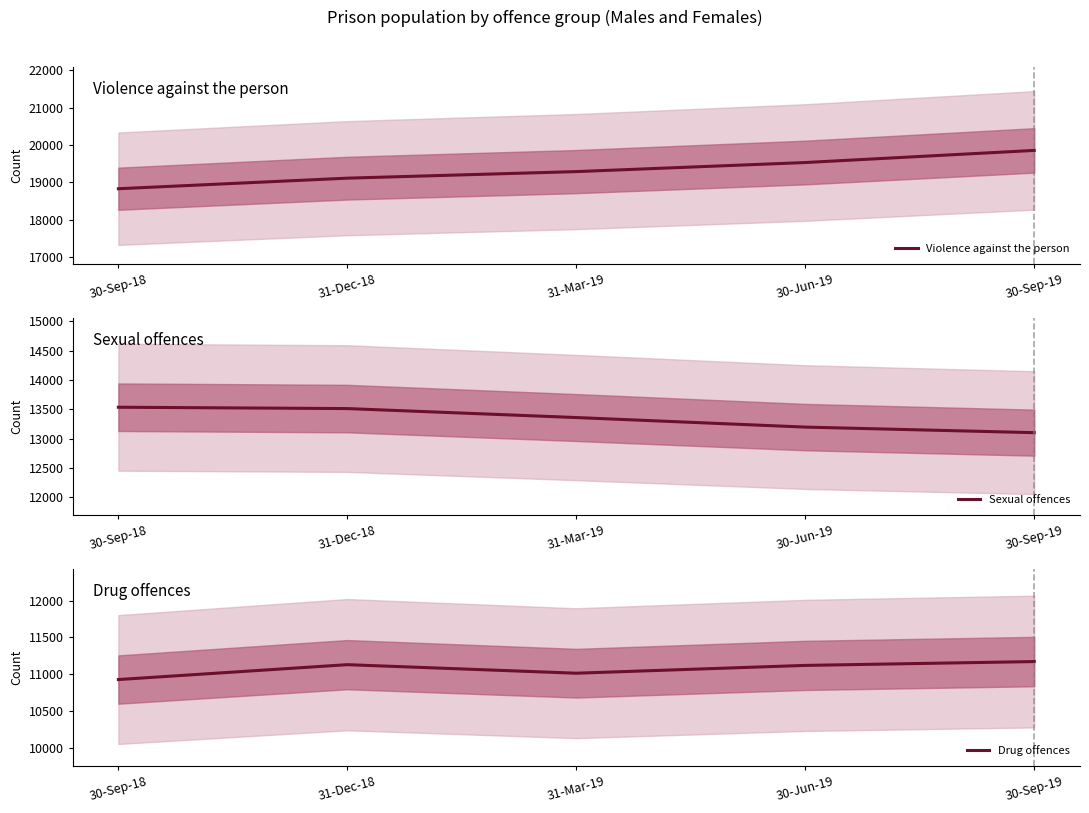

What is the label of the 1st point from the right?

30-Sep-19